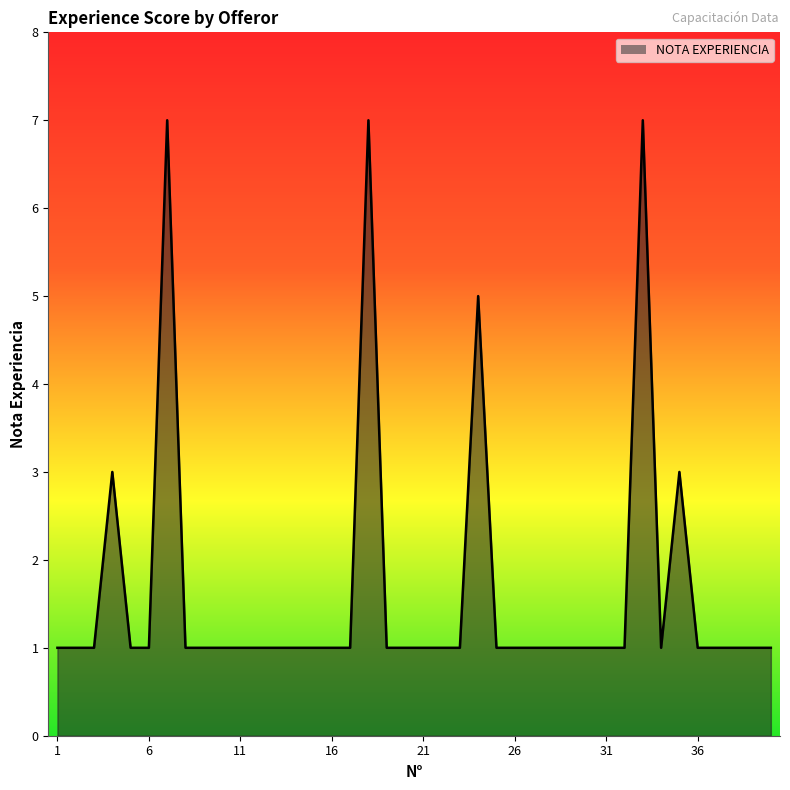

List the labels in order of value, largest first.

7, 18, 33, 24, 4, 35, 1, 2, 3, 5, 6, 8, 9, 10, 11, 12, 13, 14, 15, 16, 17, 19, 20, 21, 22, 23, 25, 26, 27, 28, 29, 30, 31, 32, 34, 36, 37, 38, 39, 40